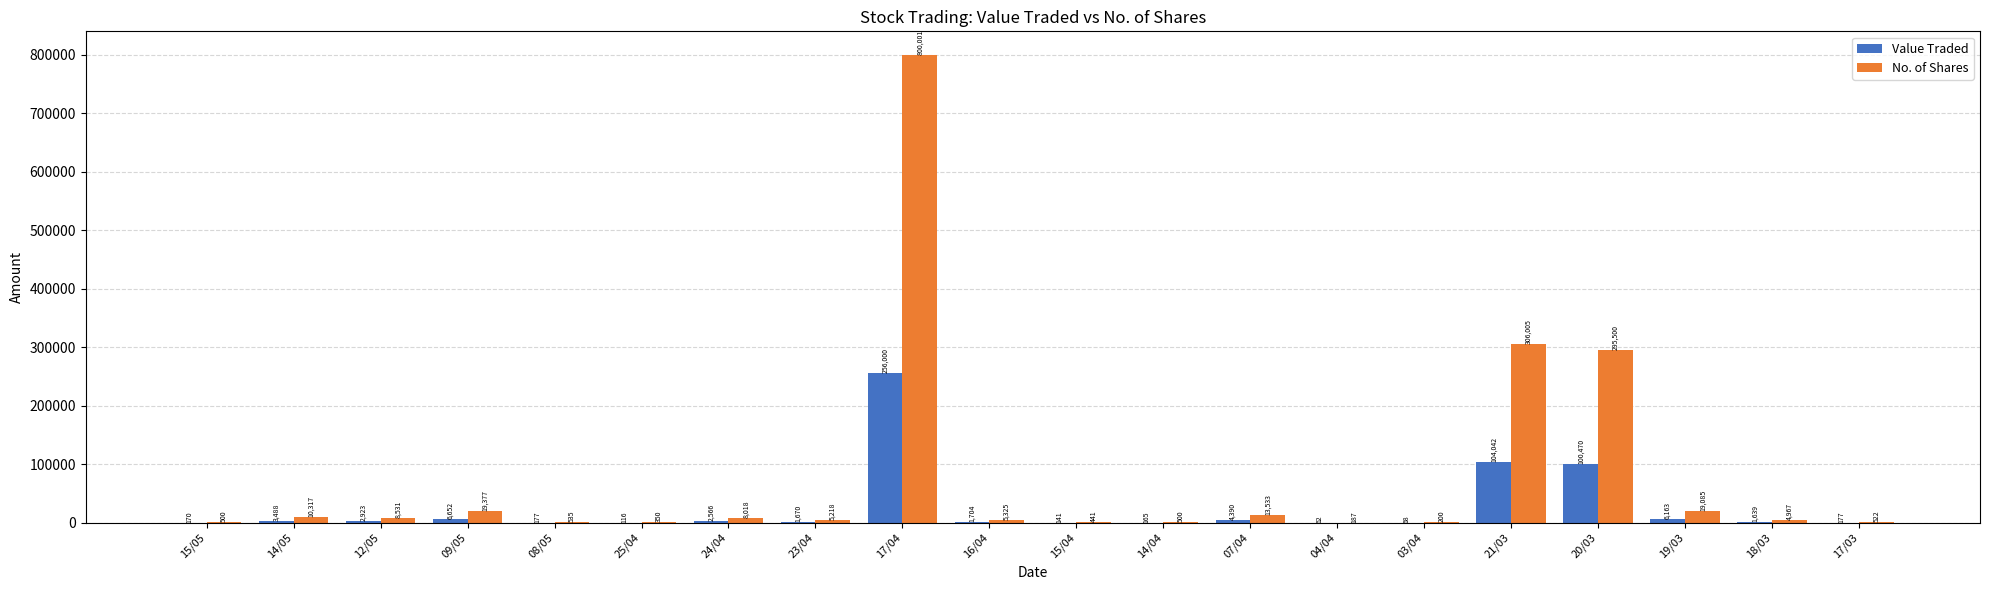

Read the Value Traded value at 24/04.

2566